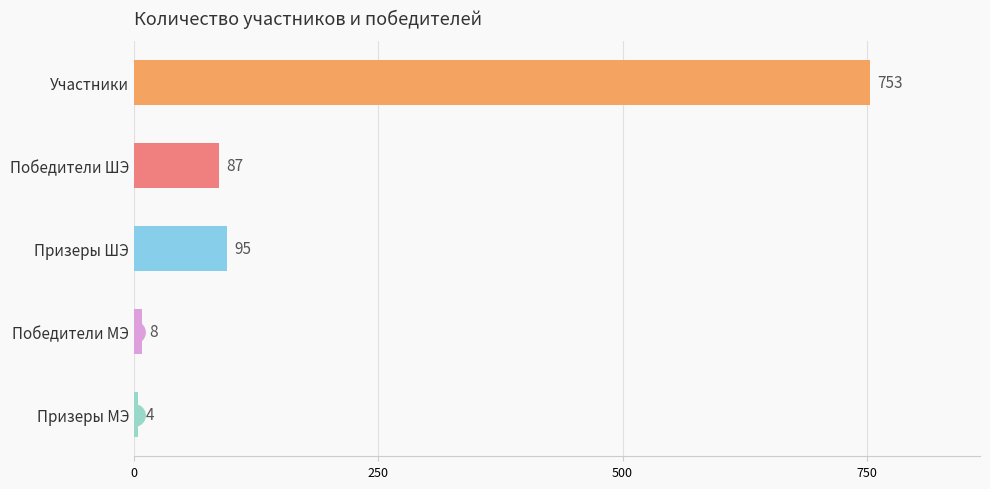

Which has a higher value, Призеры ШЭ or Победители МЭ?

Призеры ШЭ